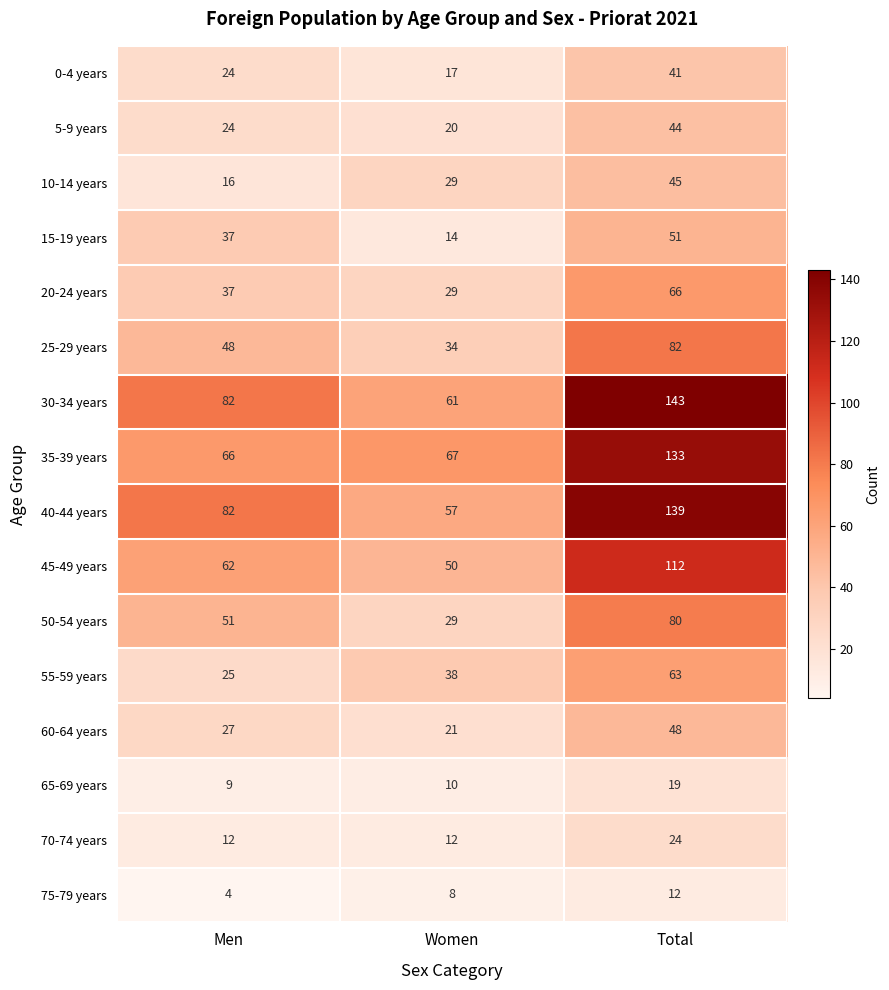

What is the maximum value shown in the chart?

143